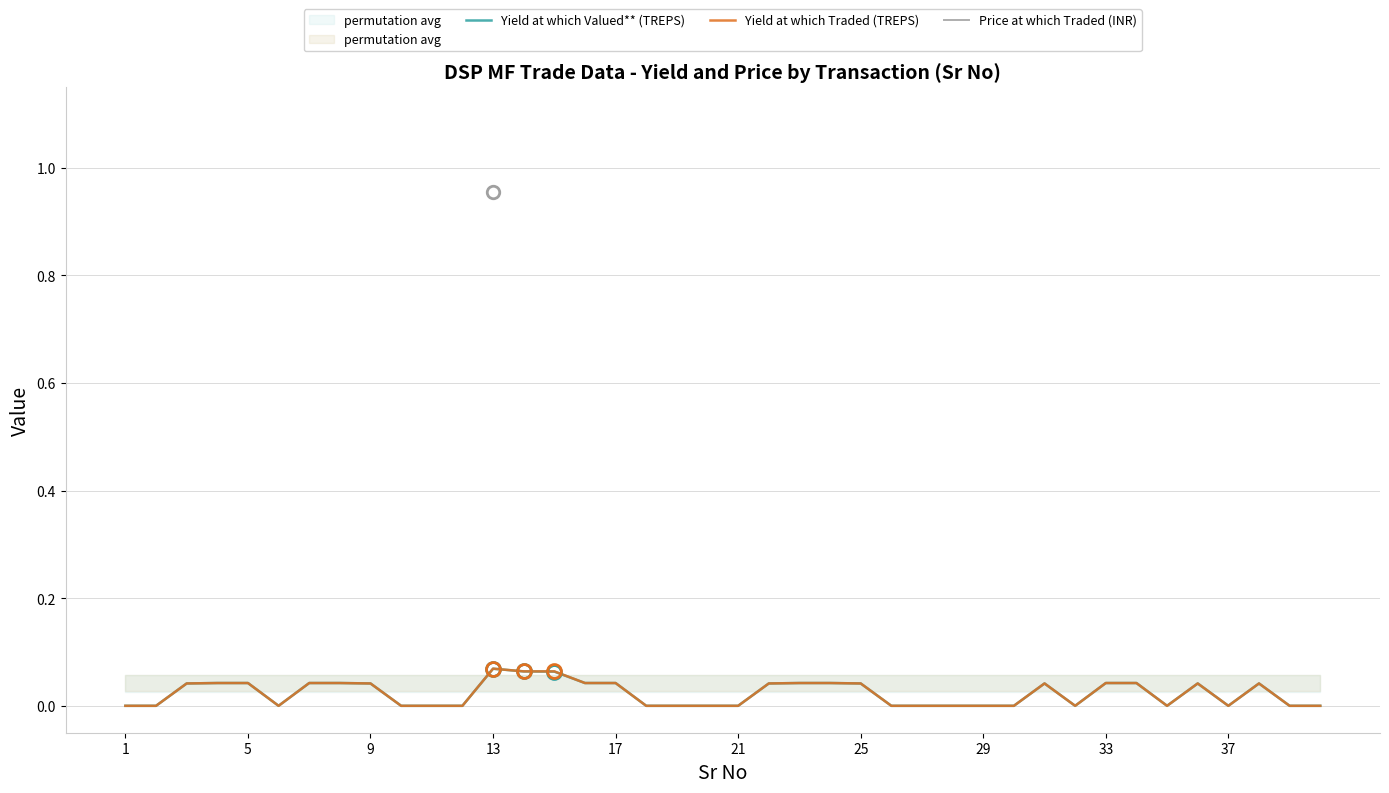

What are all the series names shown in the legend?

Yield at which Valued** (TREPS), Yield at which Traded (TREPS), Price at which Traded (INR)